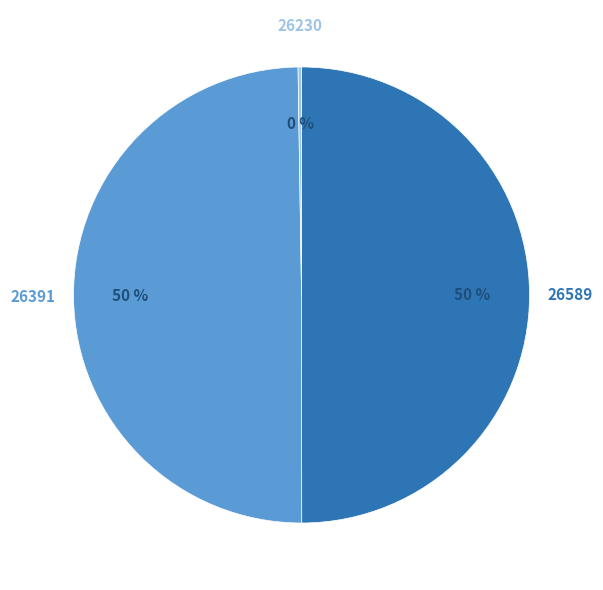

To the nearest percent, what is the difference between the largest and smallest slice percentages?

50%